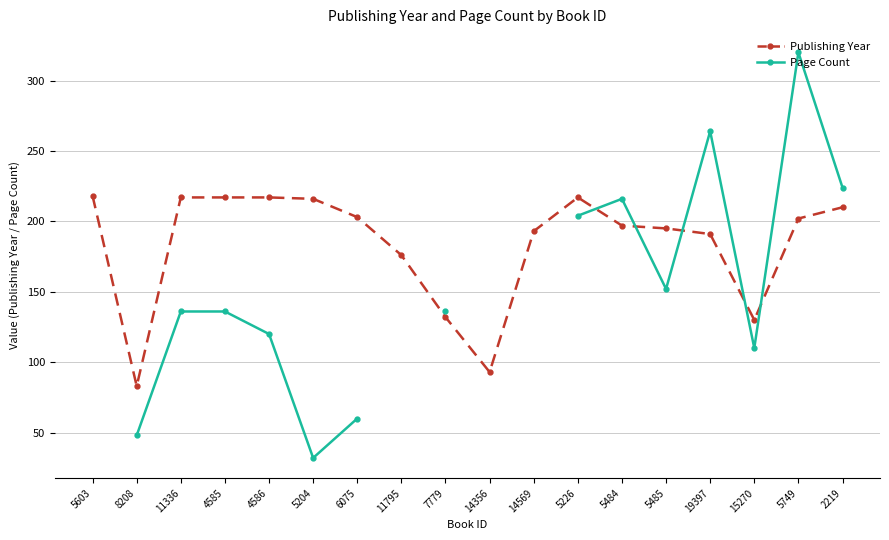

After their last crossing, which series has the higher values: Publishing Year or Page Count?

Page Count